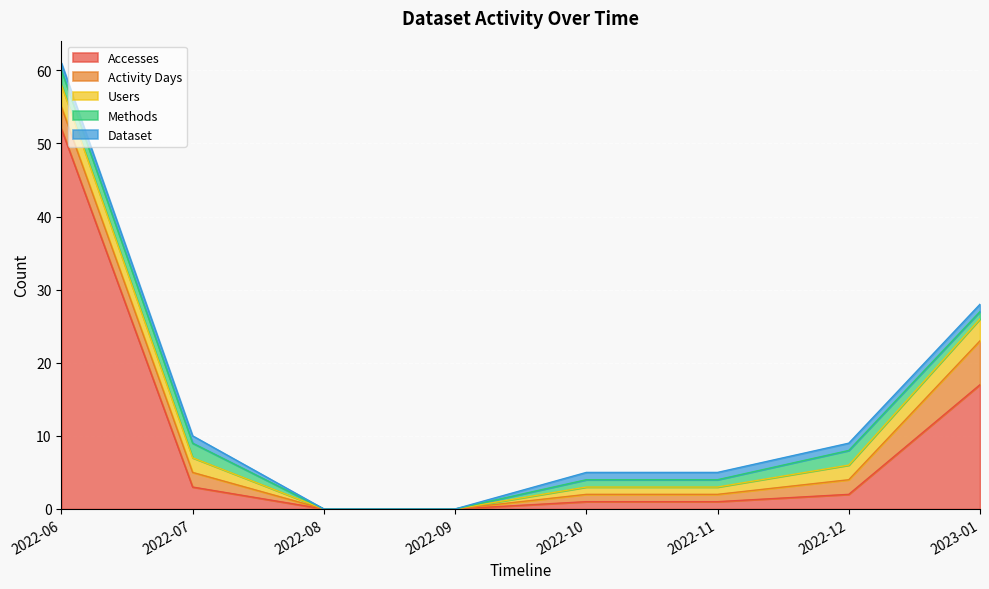

Between 2022-10 and 2022-12, which series saw the biggest shift?

Accesses